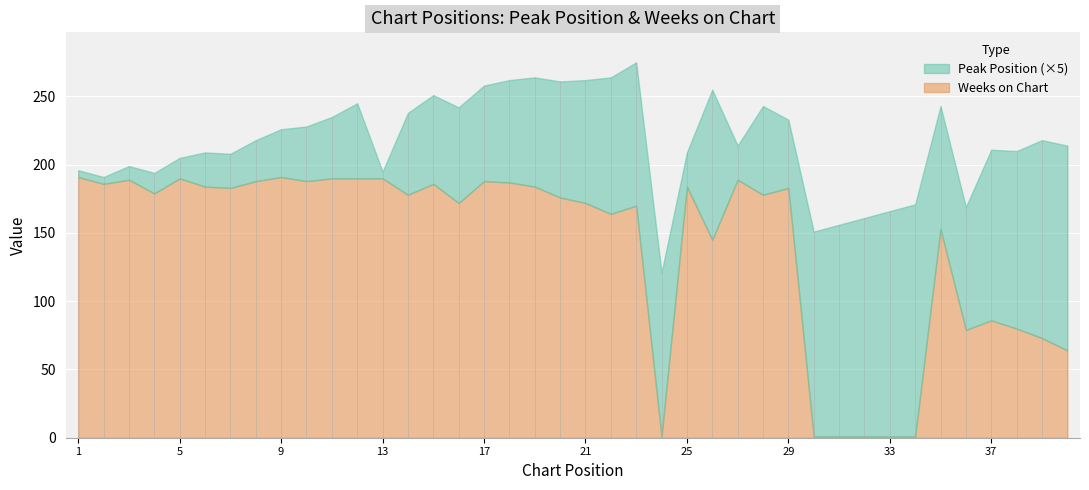

What is the value of the Weeks on Chart point at the 2nd from the left?

186